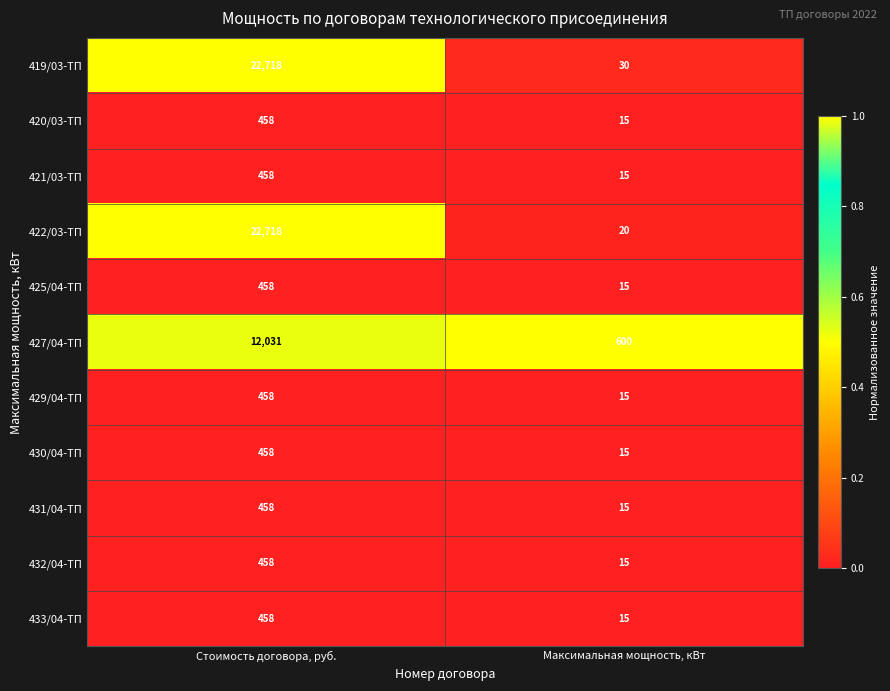

Reading left to right, what are all the values shown in this chart?

419/03-ТП: Стоимость договора, руб.=22718	Максимальная мощность, кВт=30
420/03-ТП: Стоимость договора, руб.=458	Максимальная мощность, кВт=15
421/03-ТП: Стоимость договора, руб.=458	Максимальная мощность, кВт=15
422/03-ТП: Стоимость договора, руб.=22718	Максимальная мощность, кВт=20
425/04-ТП: Стоимость договора, руб.=458	Максимальная мощность, кВт=15
427/04-ТП: Стоимость договора, руб.=12031	Максимальная мощность, кВт=600
429/04-ТП: Стоимость договора, руб.=458	Максимальная мощность, кВт=15
430/04-ТП: Стоимость договора, руб.=458	Максимальная мощность, кВт=15
431/04-ТП: Стоимость договора, руб.=458	Максимальная мощность, кВт=15
432/04-ТП: Стоимость договора, руб.=458	Максимальная мощность, кВт=15
433/04-ТП: Стоимость договора, руб.=458	Максимальная мощность, кВт=15